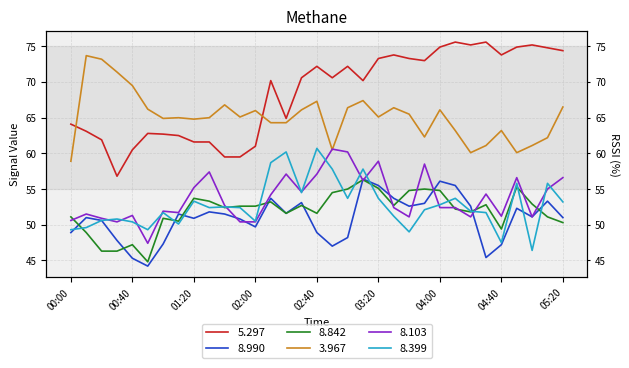

How many distinct data groups are displayed?

6